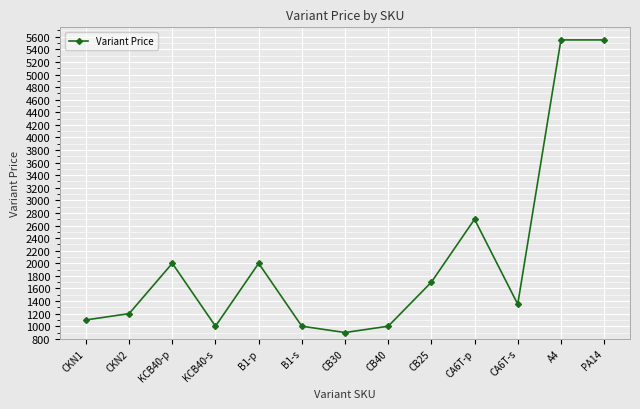

Is it true that the value at CKN1 is 449?

False